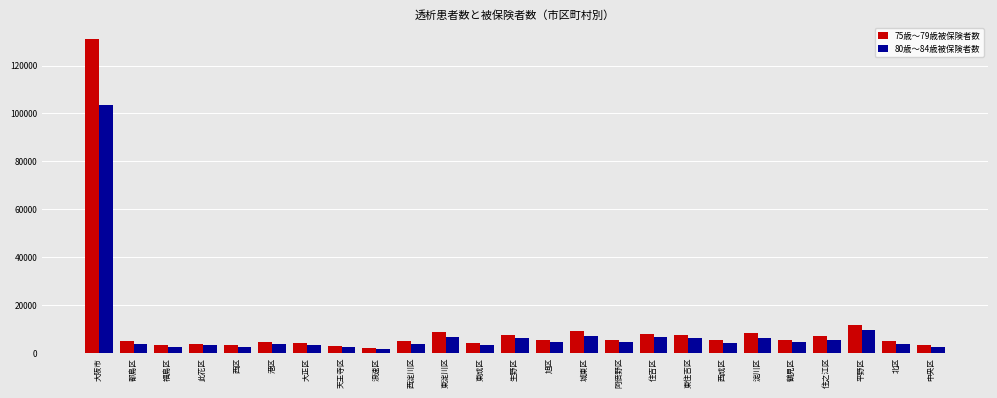

Where does the 80歳～84歳被保険者数 series first go above 4229?

大阪市